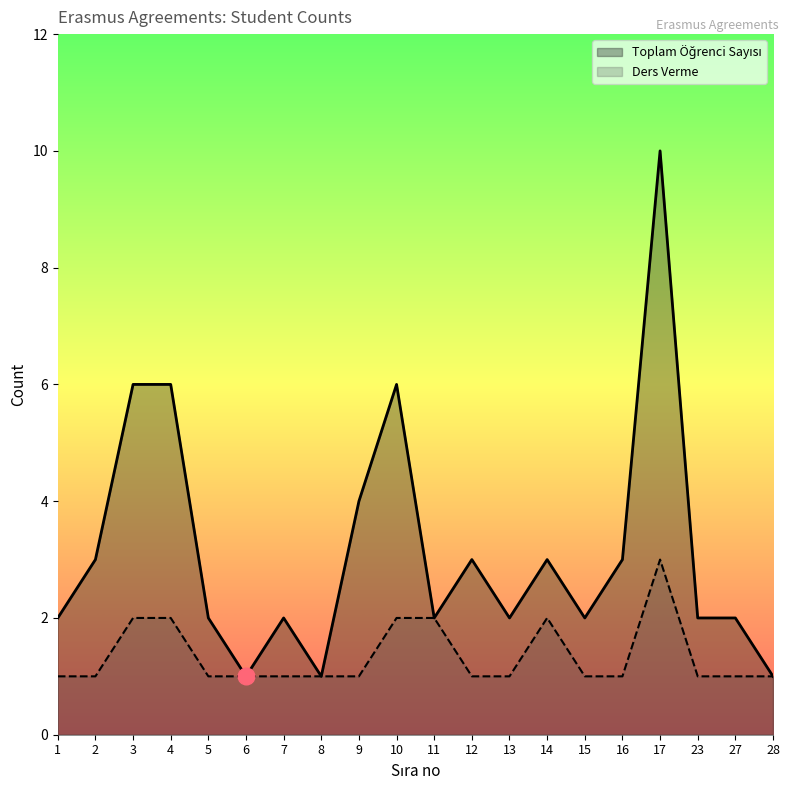

Is the value of Toplam Öğrenci Sayısı at 3 greater than the value of Ders Verme at 8?

Yes